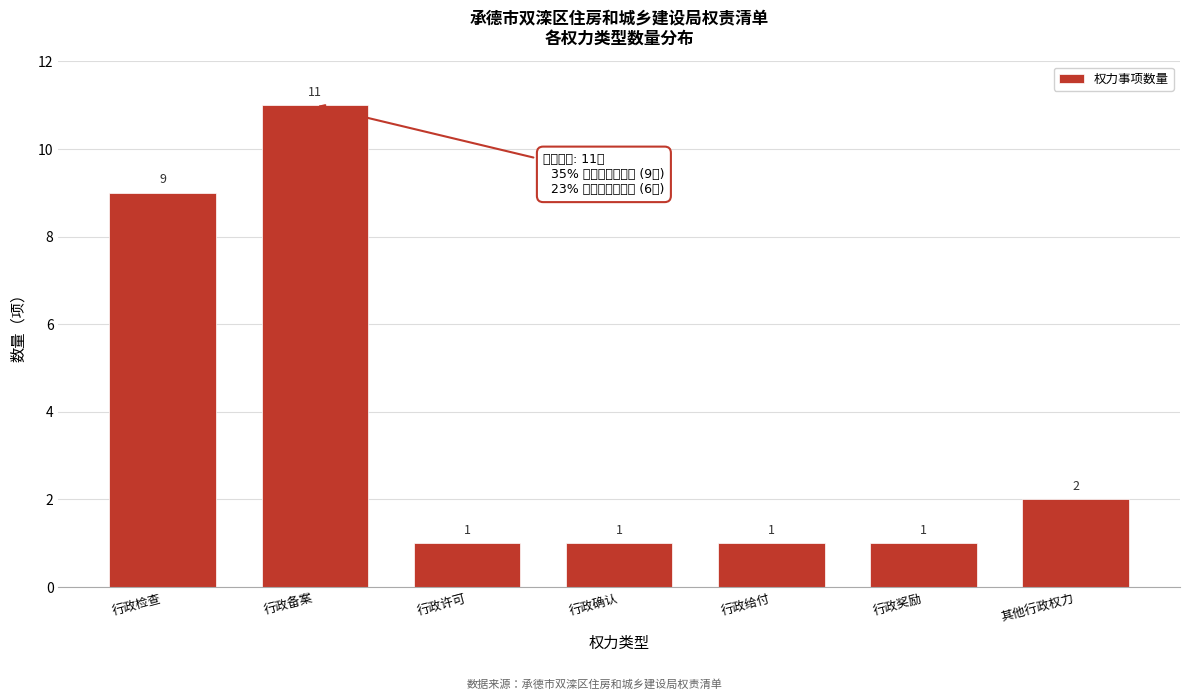

Reading right to left, list all the values displayed in this chart.

2	1	1	1	1	11	9